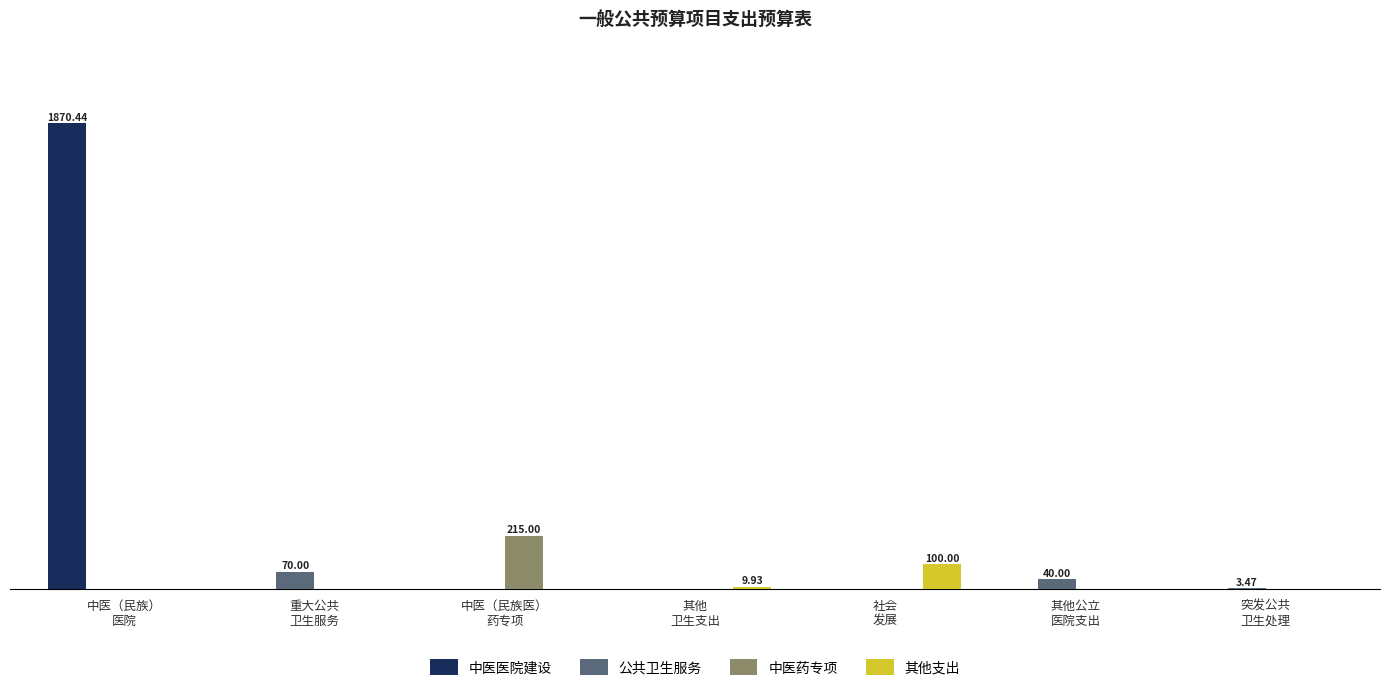

Reading left to right, what are all the values shown in this chart?

中医医院建设: 1870.4	0.0	0.0	0.0	0.0	0.0	0.0
公共卫生服务: 0.0	70.0	0.0	0.0	0.0	40.0	3.5
中医药专项: 0.0	0.0	215.0	0.0	0.0	0.0	0.0
其他支出: 0.0	0.0	0.0	9.9	100.0	0.0	0.0